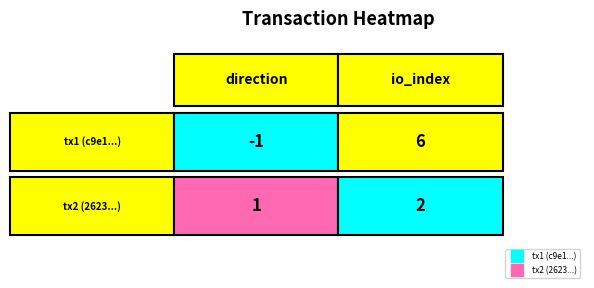

What is the average value of the 2623ddcad087f962a5f9e8a78ab6919063be06f series?

2